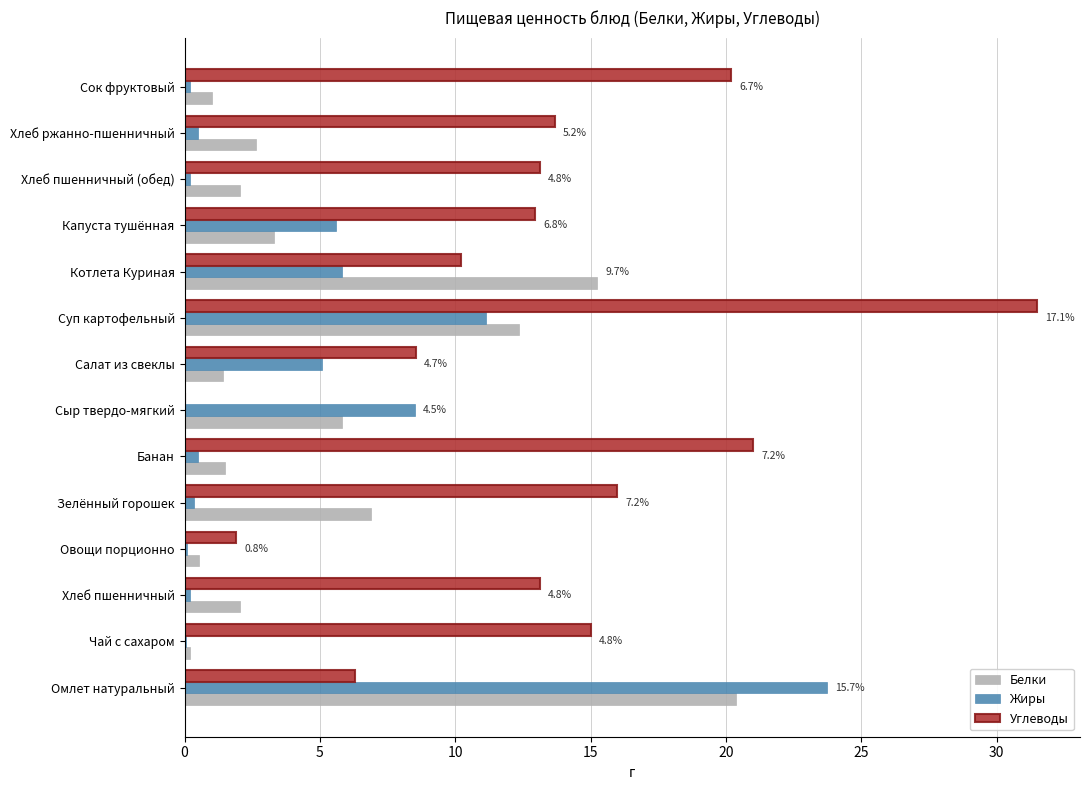

Is the value of Углеводы at Суп картофельный greater than the value of Жиры at Салат из свеклы?

Yes